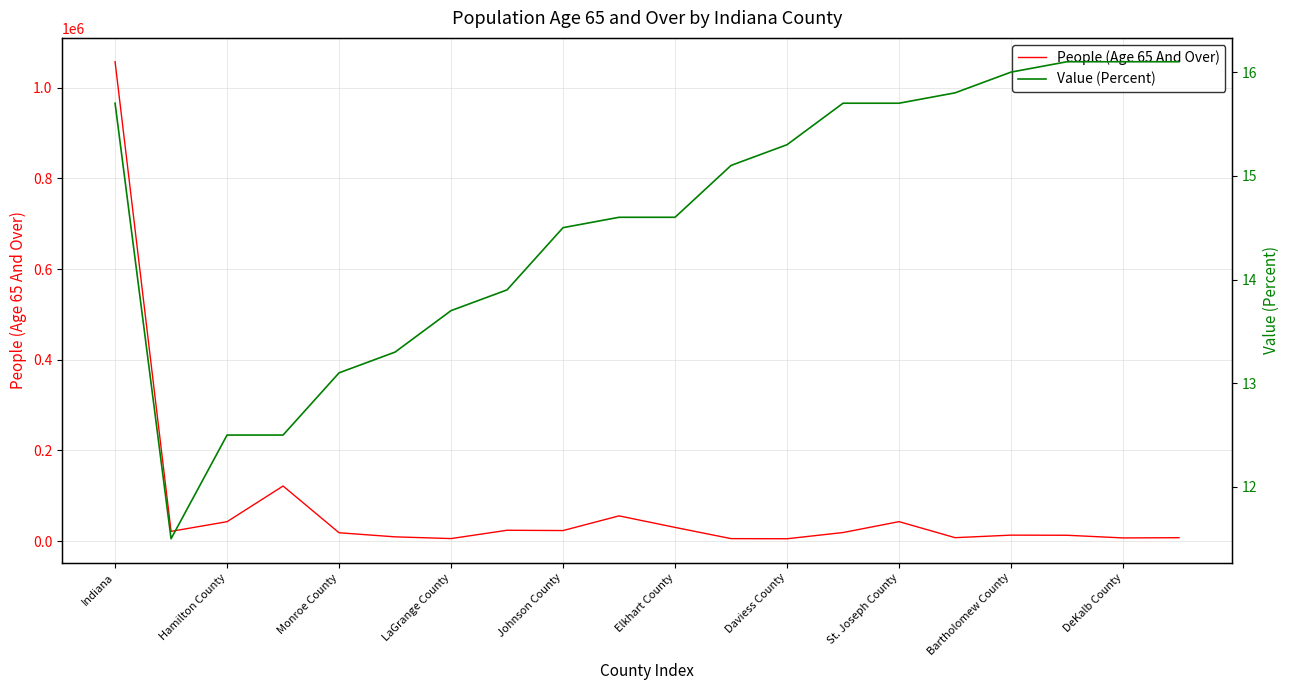

Which category has the highest value in the People (Age 65 And Over) series?

Indiana